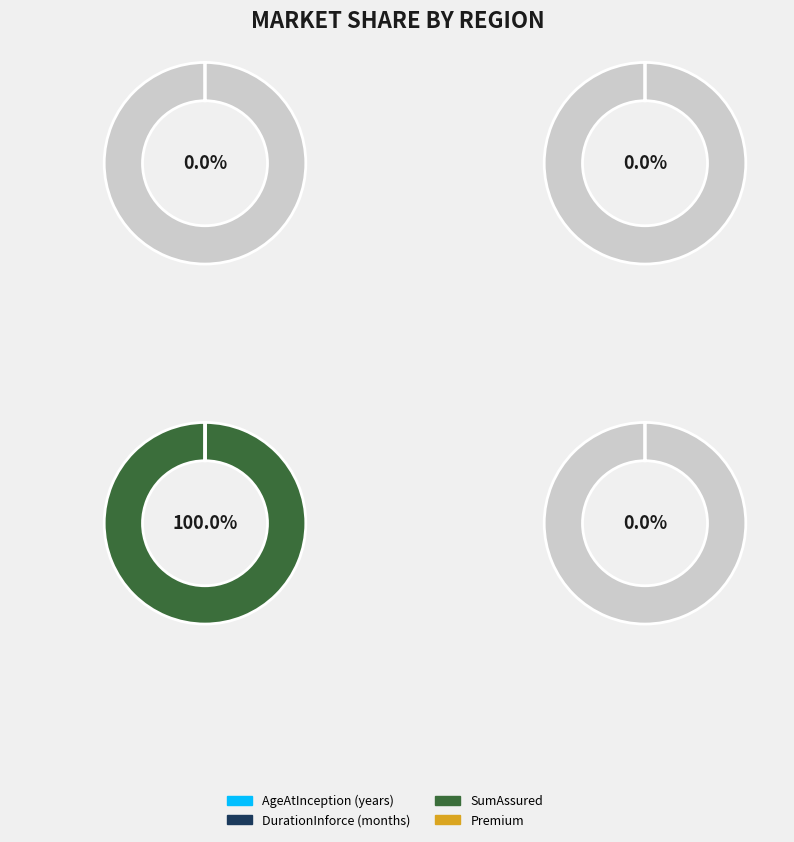

Is there a majority slice in this chart?

Yes